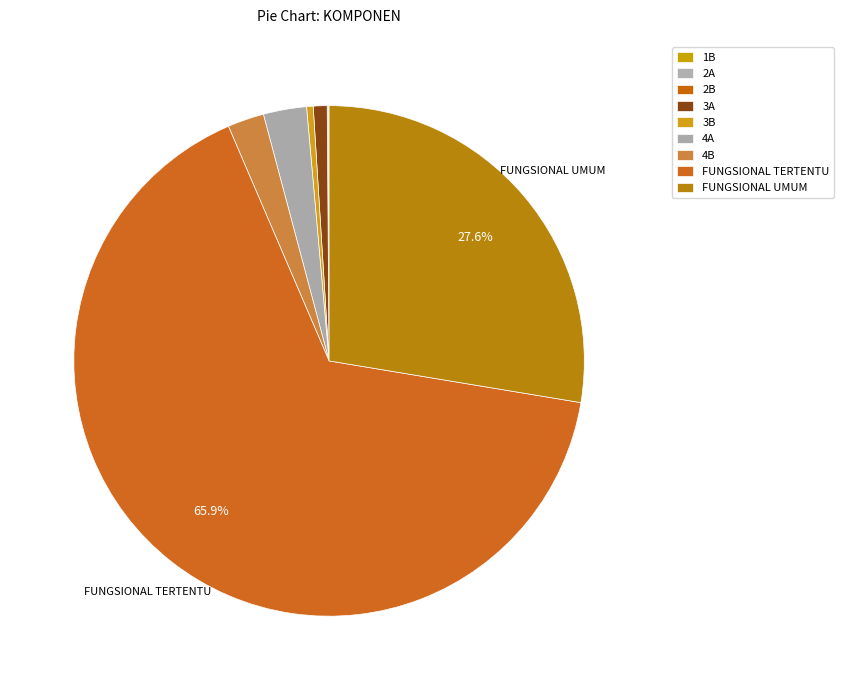

To the nearest percent, what is the difference between the largest and smallest slice percentages?

66%